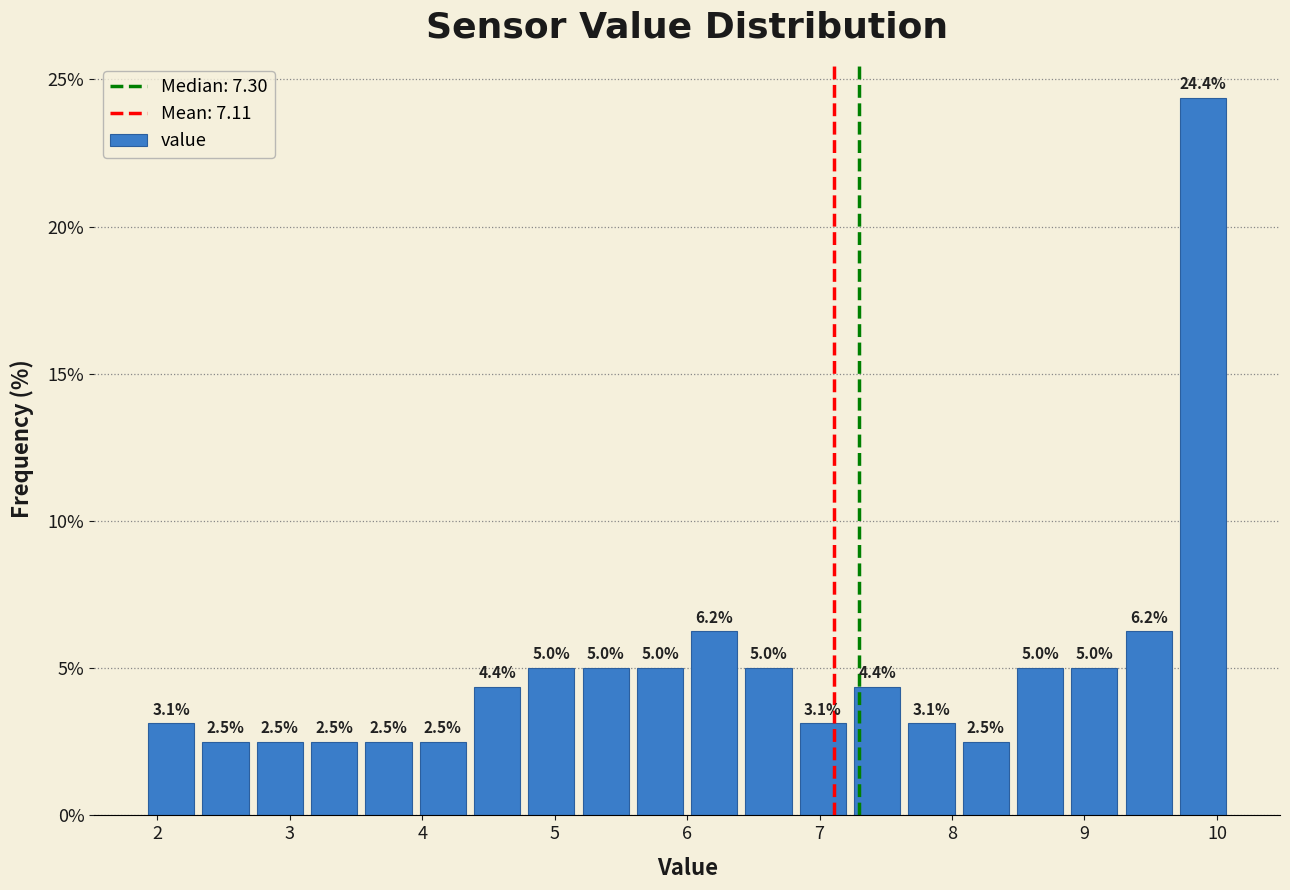

Which range on the x-axis has the tallest bar?

9.69 to 10.10